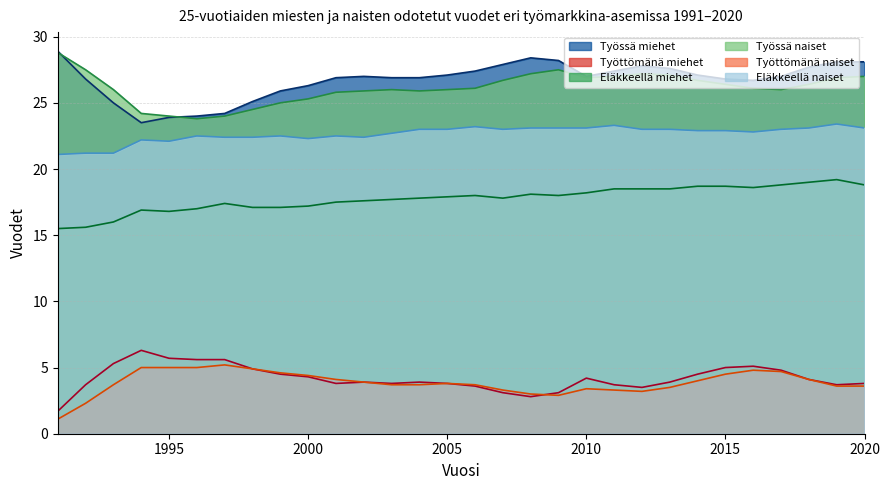

Which category has the lowest value in the Eläkkeellä miehet series?

1991